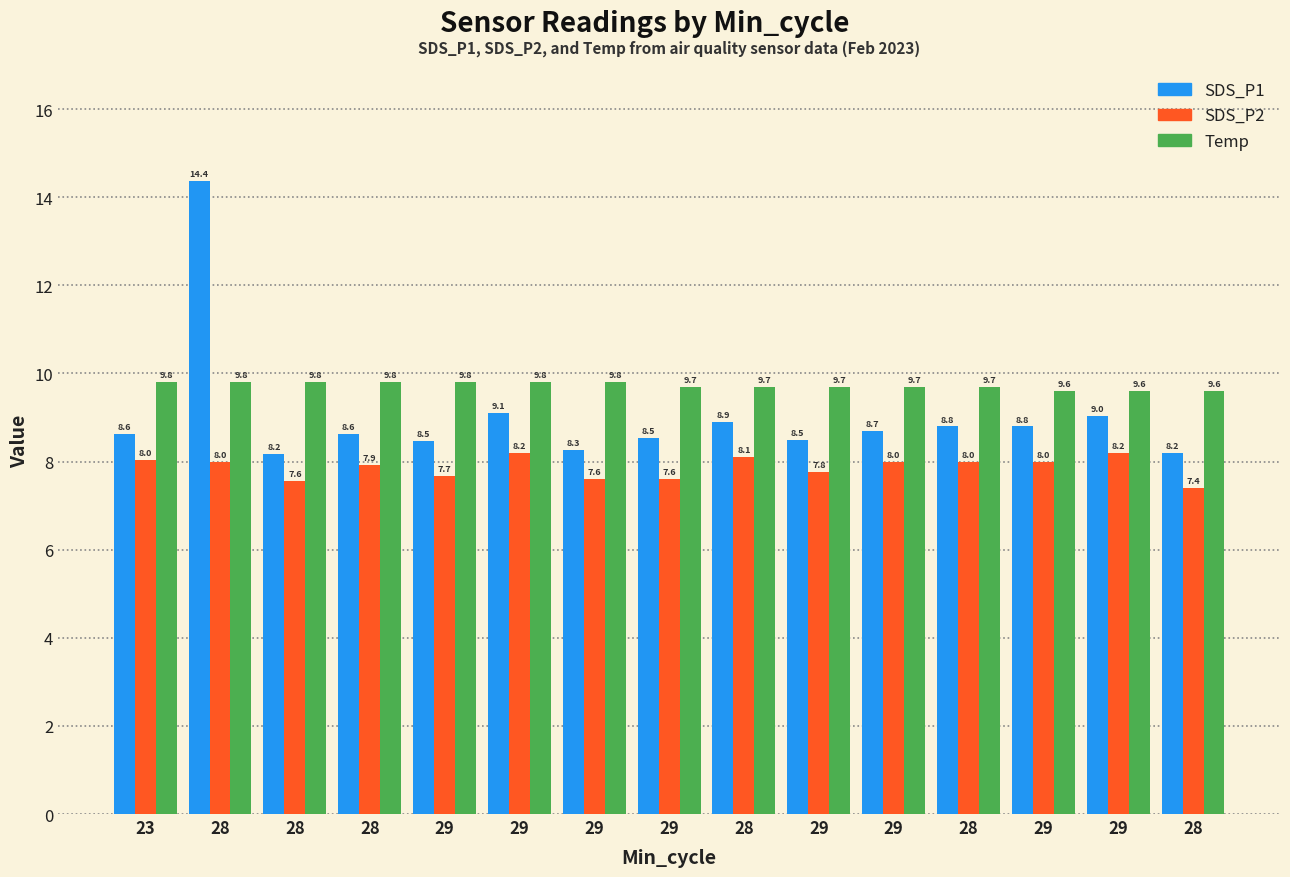

How many data points does each series have?

15